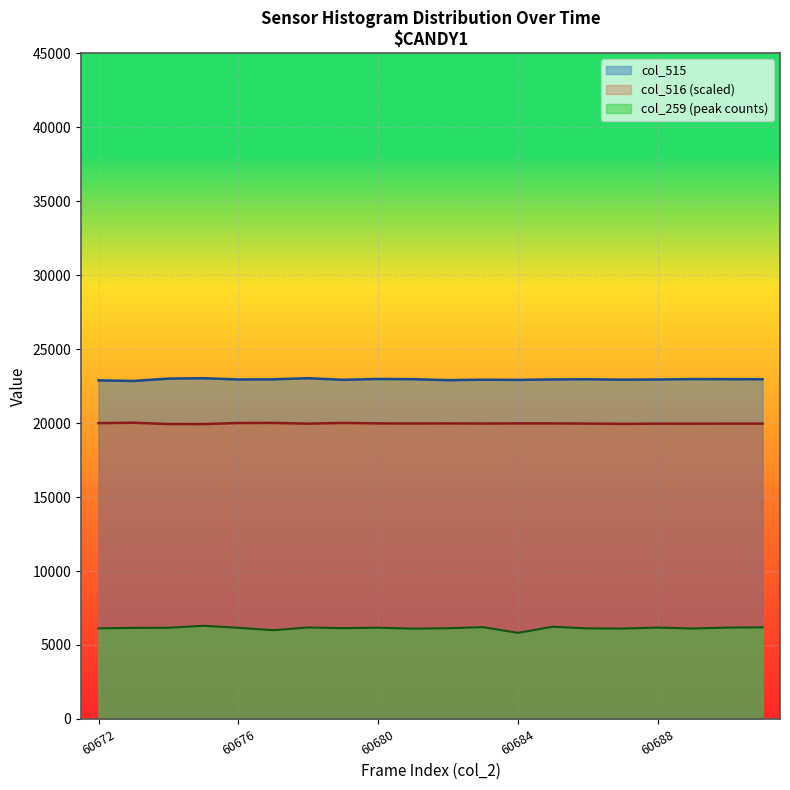

Reading left to right, list all the values displayed in this chart.

col_515: 60672=22886.0	60673=22843.0	60674=23003.0	60675=23028.0	60676=22946.0	60677=22955.0	60678=23030.0	60679=22921.0	60680=22978.0	60681=22963.0	60682=22899.0	60683=22928.0	60684=22916.0	60685=22947.0	60686=22960.0	60687=22931.0	60688=22944.0	60689=22970.0	60690=22966.0	60691=22960.0
col_516: 60672=19994.0	60673=20019.5	60674=19932.5	60675=19930.0	60676=20001.5	60677=20008.5	60678=19959.5	60679=20008.0	60680=19979.0	60681=19969.0	60682=19977.5	60683=19965.5	60684=19978.0	60685=19977.5	60686=19961.5	60687=19945.0	60688=19956.5	60689=19955.0	60690=19961.5	60691=19961.5